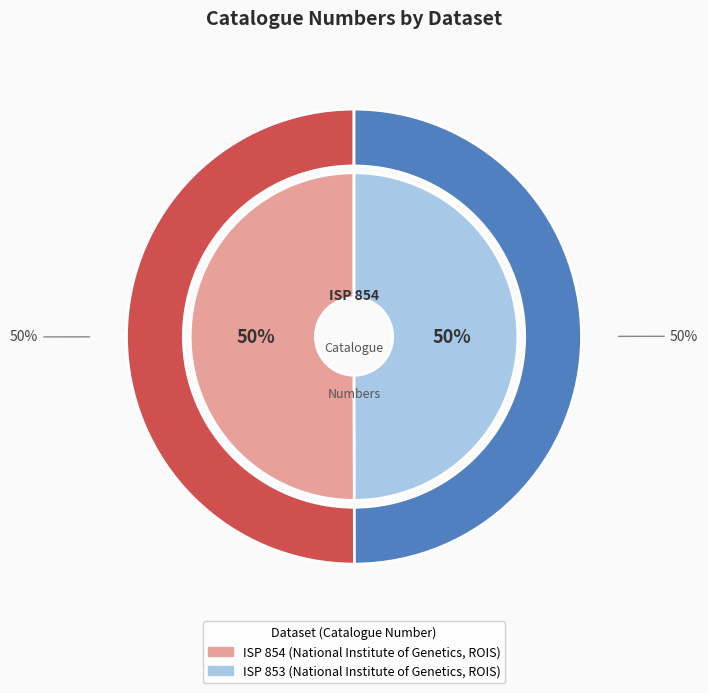

To the nearest percent, what portion does Herbarium Specimens of Bonin and Ryukyu (ISP 853) represent?

50%